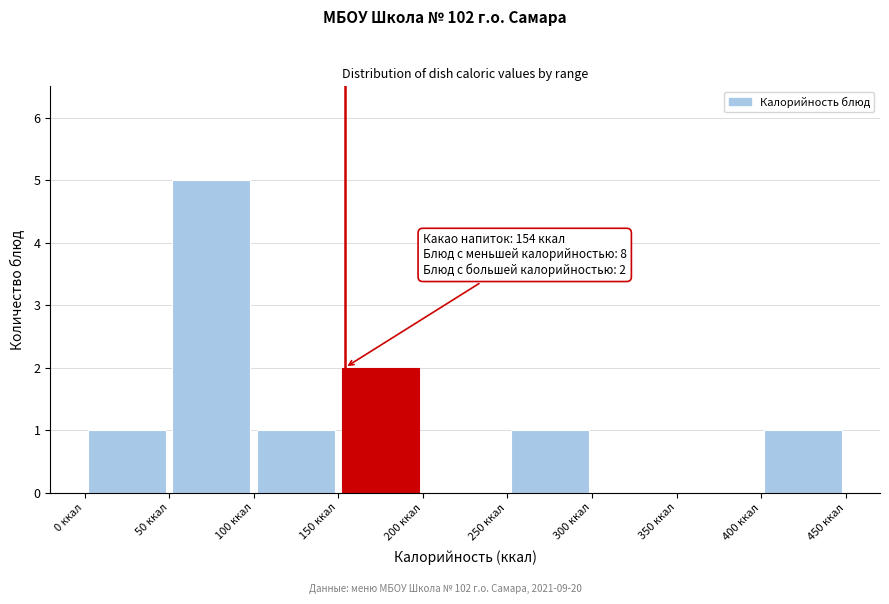

Over which range of the x-axis is the bar tallest?

50 to 100